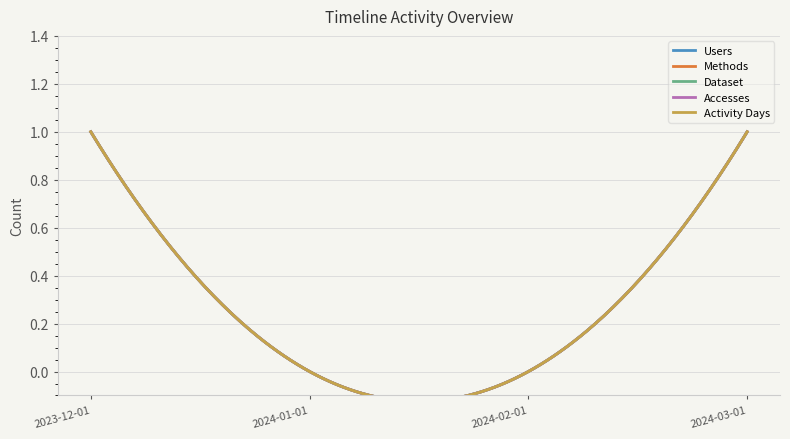

True or false: Dataset and Accesses cross at least once.

False